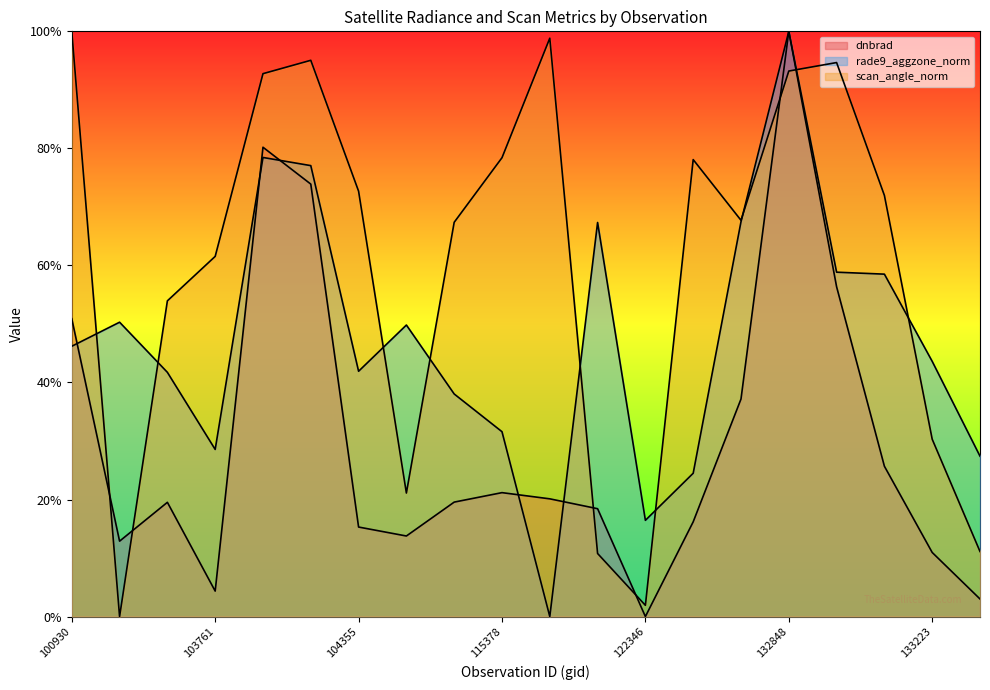

What is the greatest value displayed?

1.0